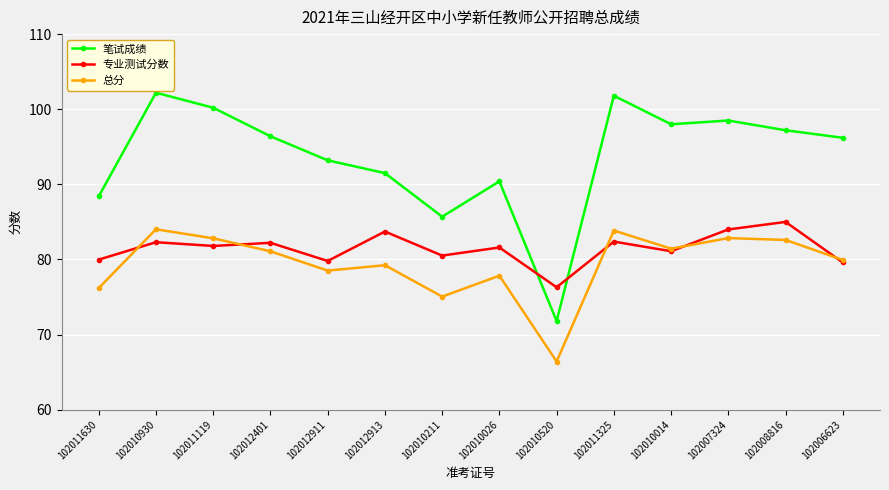

How many lines are shown in the chart?

3